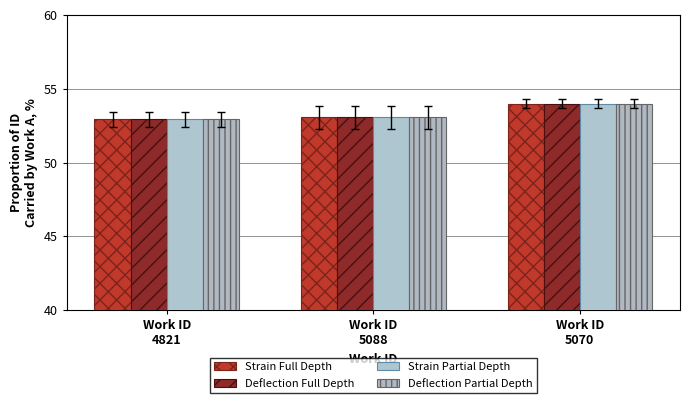

Is the value of Deflection Full Depth at Work ID
4821 greater than the value of Deflection Partial Depth at Work ID
5070?

No